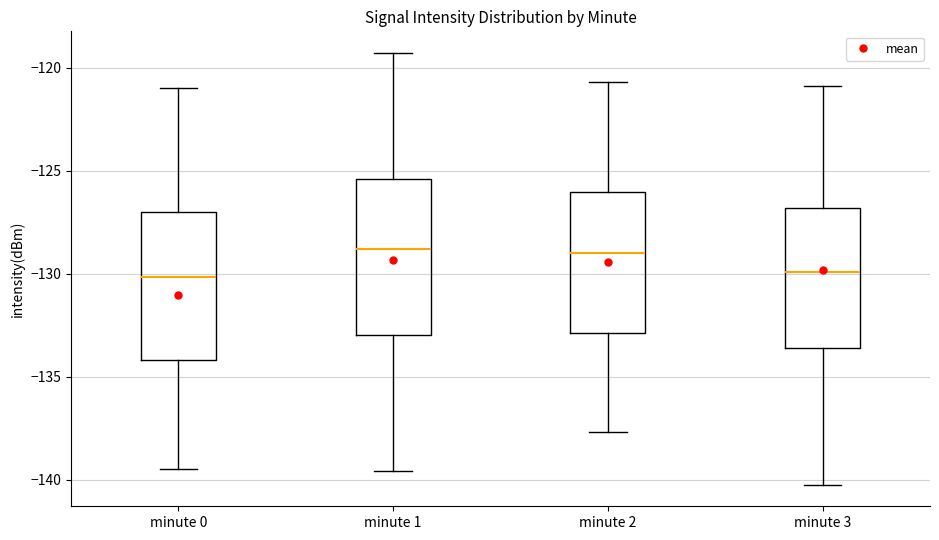

Reading left to right, transcribe this box plot: for each box, give where its median line is, the range the box spans, and where its two whiskers end, as read against the y-axis. The values are not printed on the chart, so give them approximately, as read against the axis.

minute 0: median -130.0, box -134.0 to -127.0, whiskers -139.5 to -121.0
minute 1: median -129.0, box -133.0 to -125.5, whiskers -139.5 to -119.5
minute 2: median -129.0, box -133.0 to -126.0, whiskers -137.5 to -120.5
minute 3: median -130.0, box -133.5 to -127.0, whiskers -140.0 to -121.0